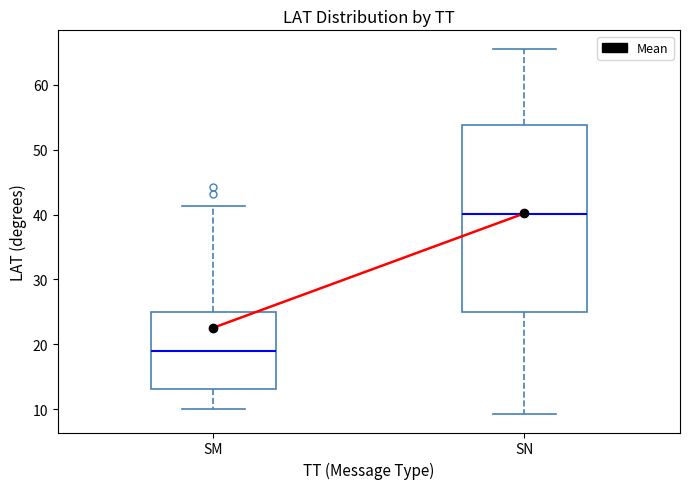

Where is the lower edge of the box for SM on the y-axis? The values are not printed on the chart, so give them approximately, as read against the axis.

13